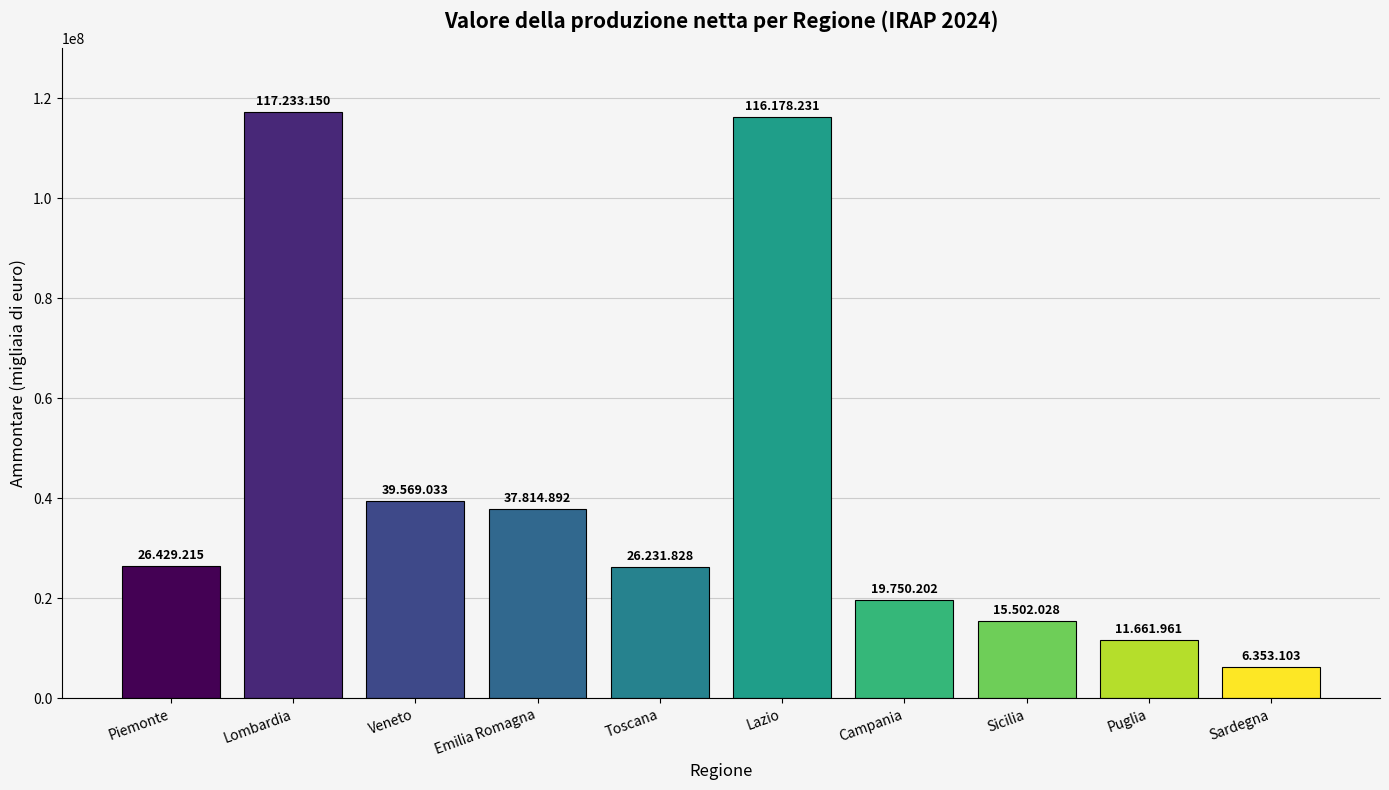

How many bars are there in total?

10